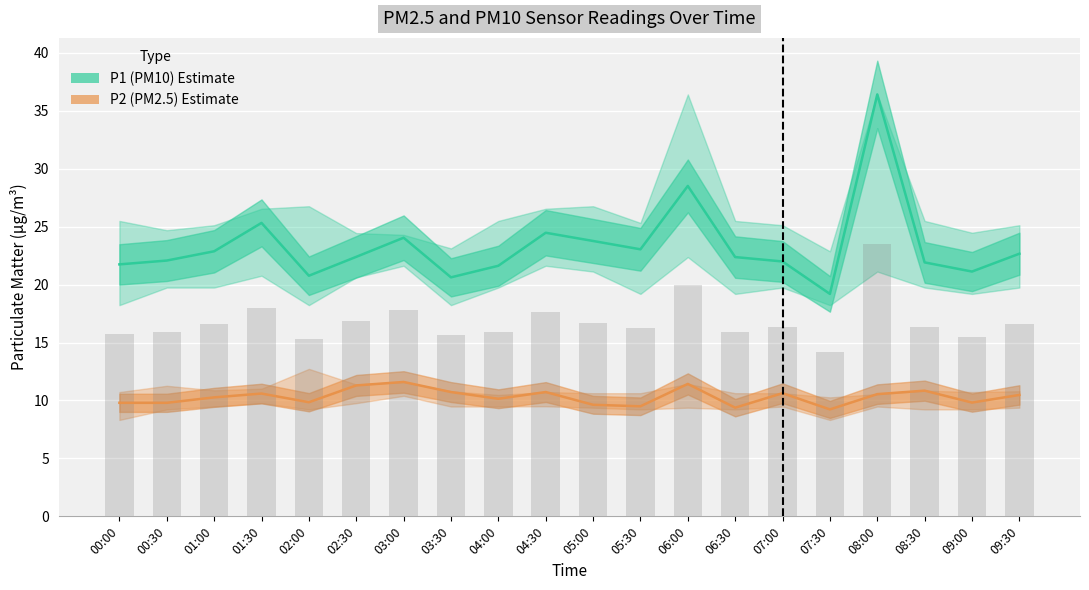

Which series has the widest spread of values?

P1 (PM10) Estimate